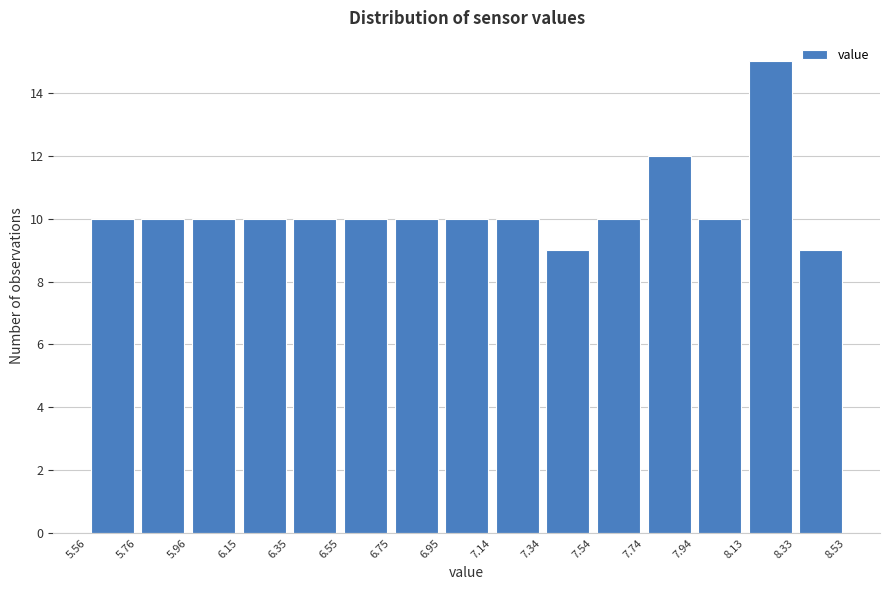

What is the height of the bar covering 6.95 to 7.14 on the x-axis? The values are not printed on the chart, so give them approximately, as read against the axis.

10